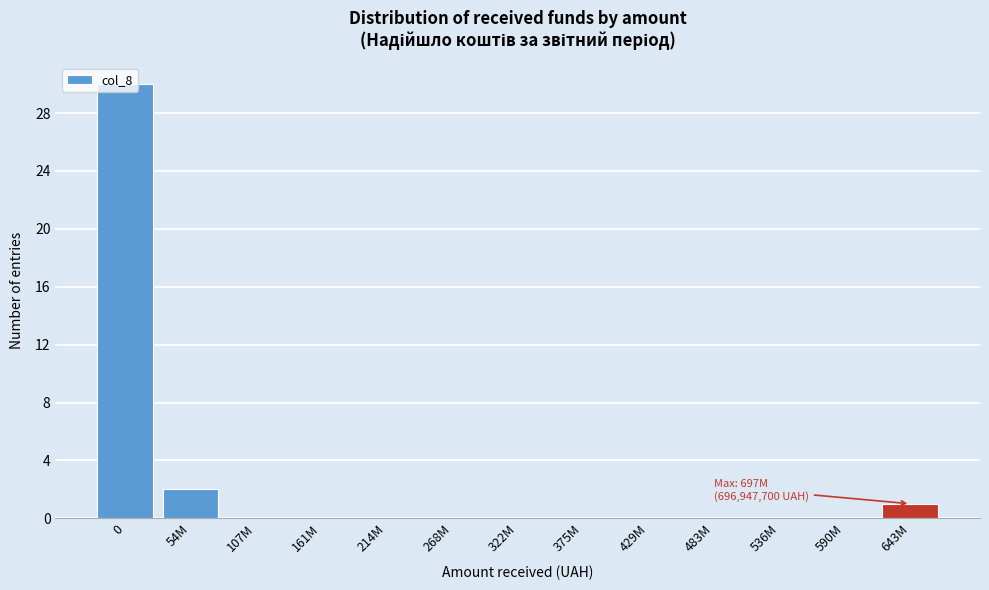

What is the sum of all values?

33